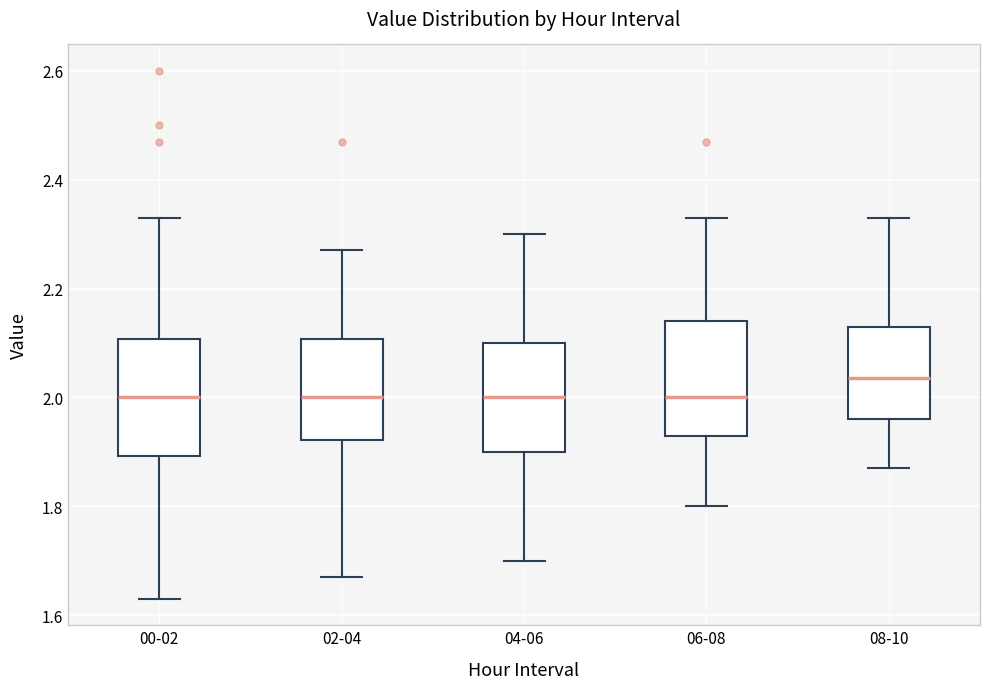

Reading left to right, read every box against the y-axis: the position of its median line, the range the box covers, and the ends of its whiskers. The values are not printed on the chart, so give them approximately, as read against the axis.

00-02: median 2.00, box 1.90 to 2.10, whiskers 1.64 to 2.34
02-04: median 2.00, box 1.92 to 2.10, whiskers 1.68 to 2.28
04-06: median 2.00, box 1.90 to 2.10, whiskers 1.70 to 2.30
06-08: median 2.00, box 1.94 to 2.14, whiskers 1.80 to 2.34
08-10: median 2.04, box 1.96 to 2.14, whiskers 1.88 to 2.34